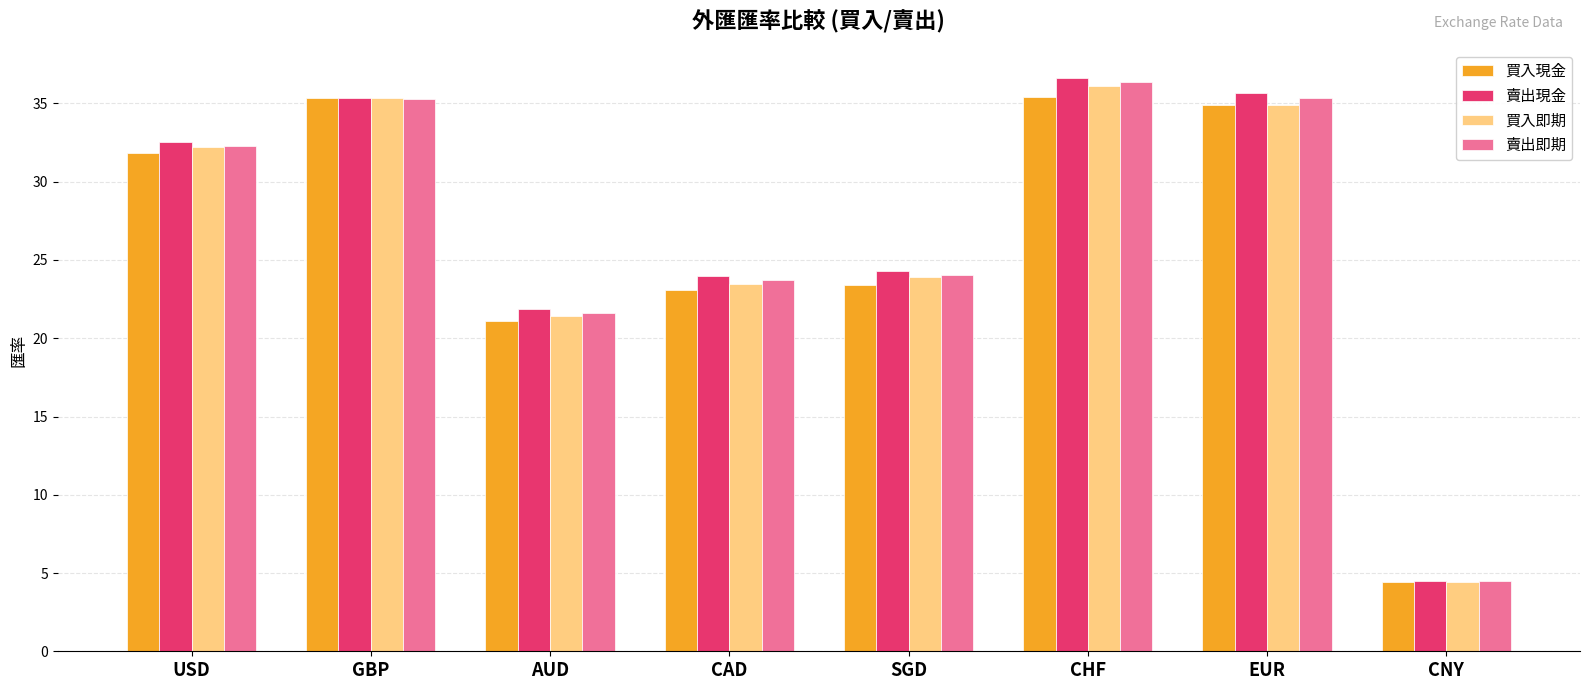

How many values in the 賣出即期 series are below 32?

4